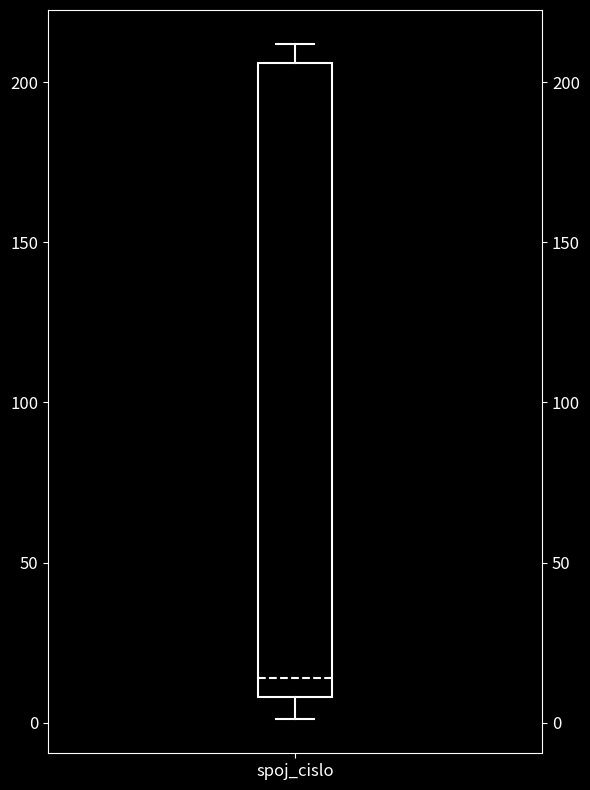

Transcribe this box plot: give where the median line is, the range the box spans, and where the two whiskers end, as read against the y-axis. The values are not printed on the chart, so give them approximately, as read against the axis.

median 15, box 10 to 205, whiskers 0 to 210